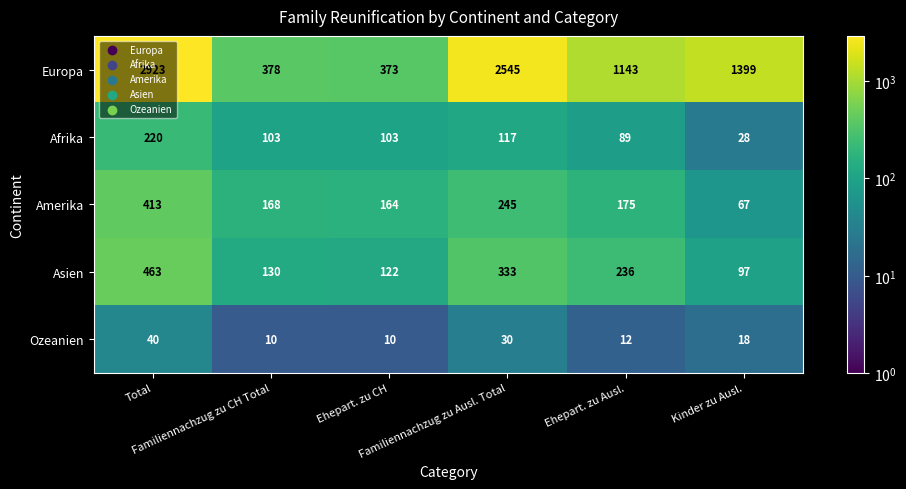

What is the greatest value displayed?

2923